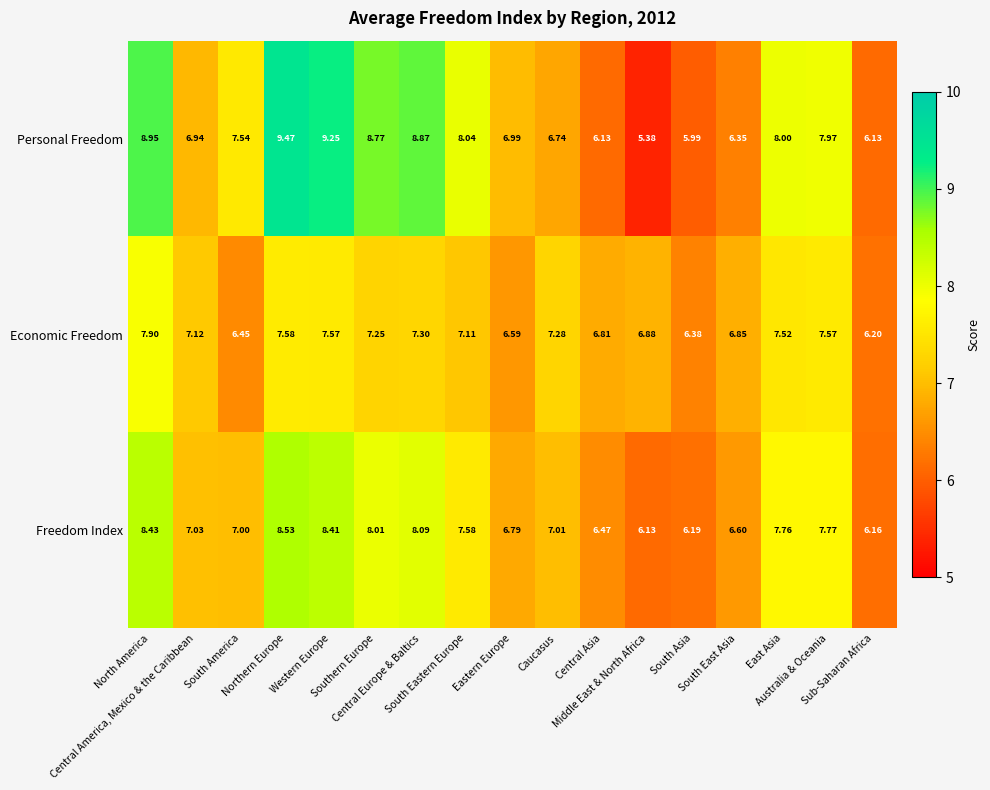

Rank the series by their average value, from lowest to highest.

Economic Freedom, Freedom Index, Personal Freedom